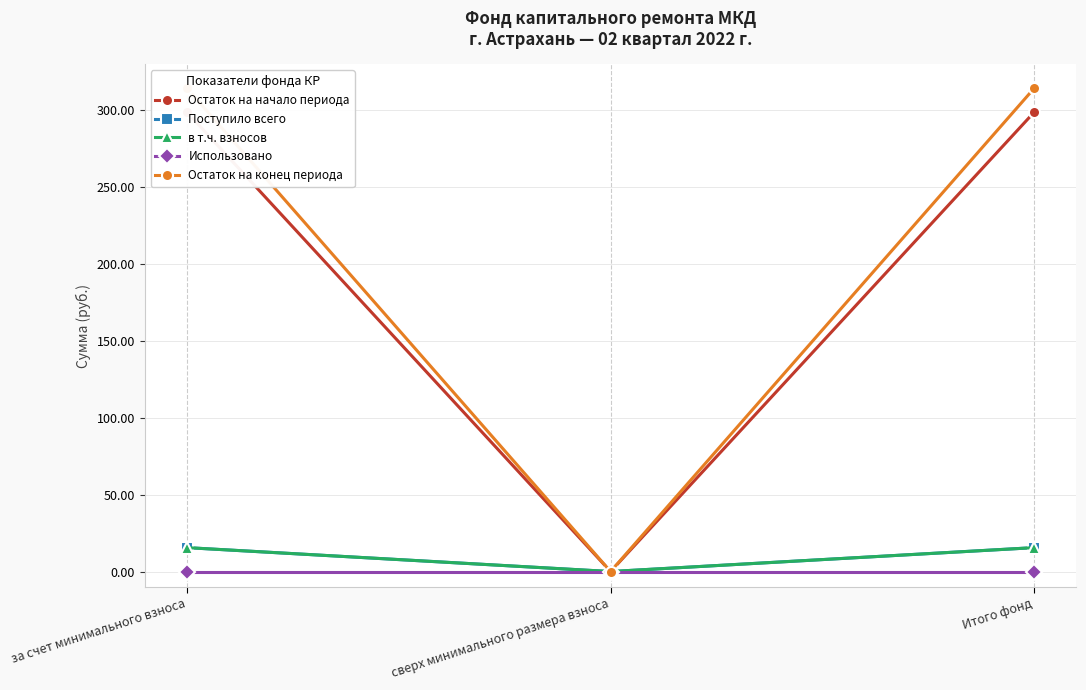

How many data points in Остаток на конец периода are less than 314?

1